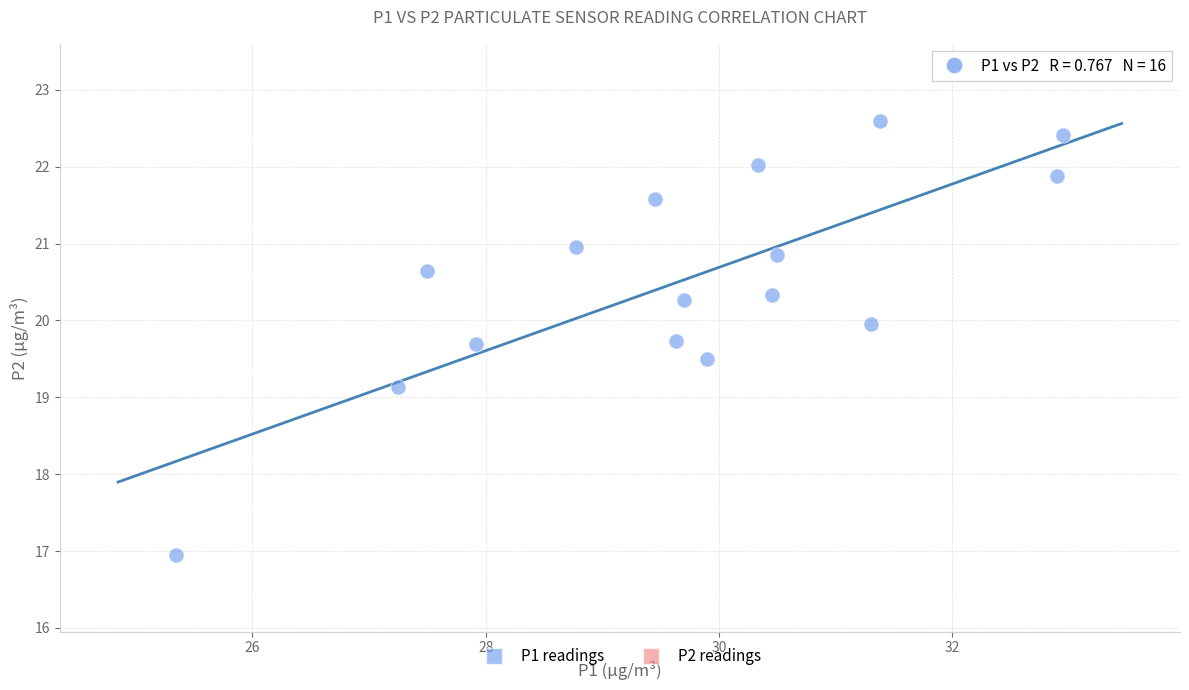

What Y value in the scatter plot is closest to 19?

19.1